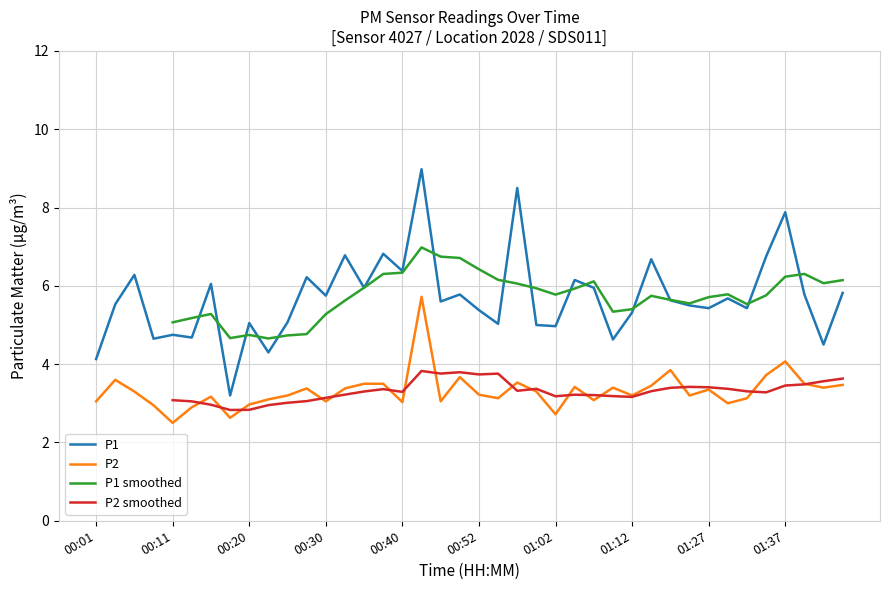

True or false: P2 has a value of 3.0 at 00:30.

True